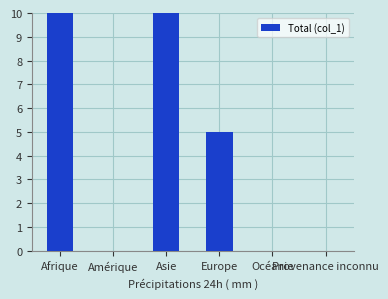

At which category does the chart reach its peak across all series?

Asie